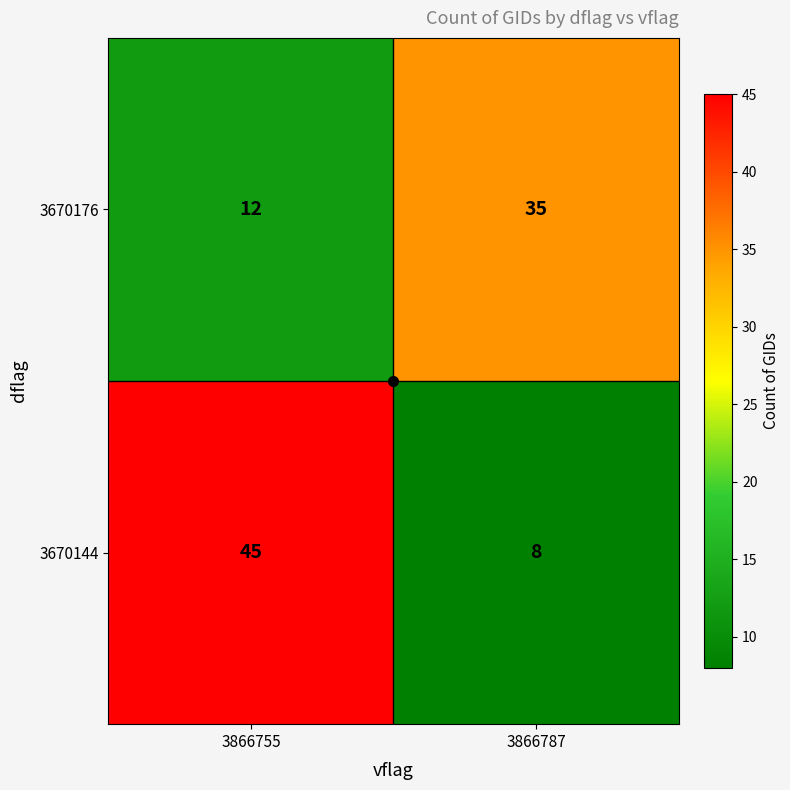

What is the difference between the maximum and minimum values in the 3670144 series?

37